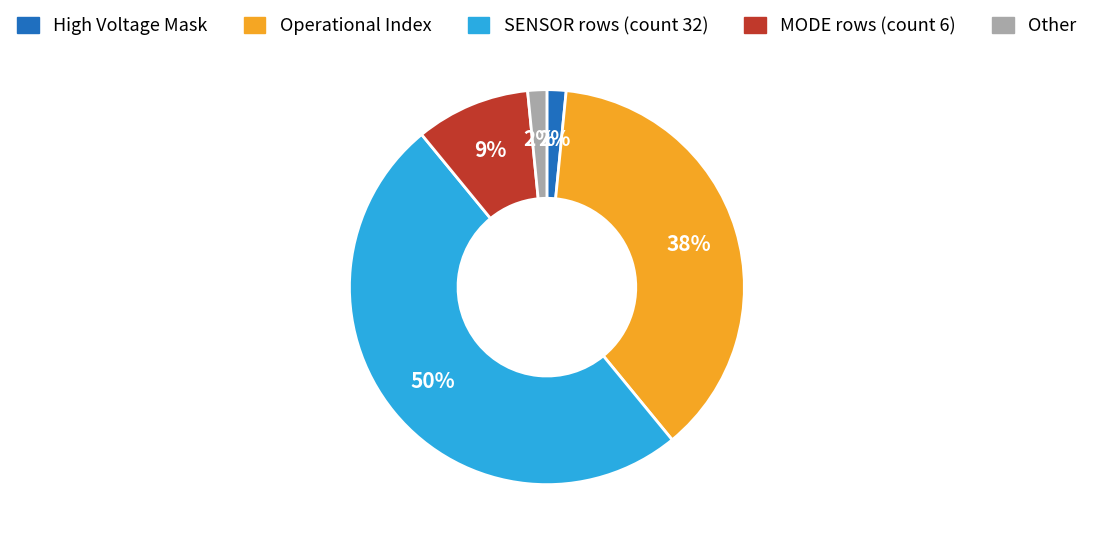

To the nearest percent, what is the difference between the largest and smallest slice percentages?

48%